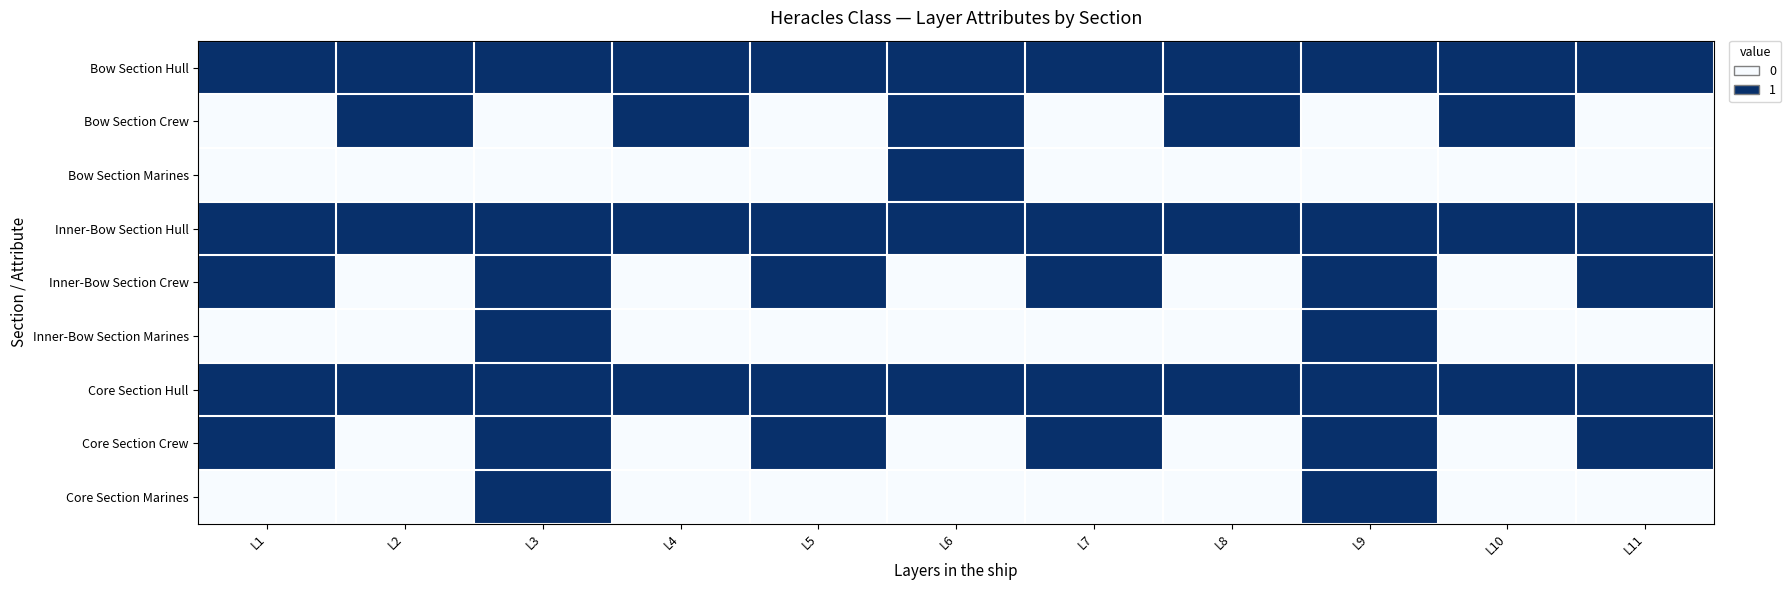

Reading left to right, list all the values displayed in this chart.

Bow Section Hull: L1=1	L2=1	L3=1	L4=1	L5=1	L6=1	L7=1	L8=1	L9=1	L10=1	L11=1
Bow Section Crew: L1=0	L2=1	L3=0	L4=1	L5=0	L6=1	L7=0	L8=1	L9=0	L10=1	L11=0
Bow Section Marines: L1=0	L2=0	L3=0	L4=0	L5=0	L6=1	L7=0	L8=0	L9=0	L10=0	L11=0
Inner-Bow Section Hull: L1=1	L2=1	L3=1	L4=1	L5=1	L6=1	L7=1	L8=1	L9=1	L10=1	L11=1
Inner-Bow Section Crew: L1=1	L2=0	L3=1	L4=0	L5=1	L6=0	L7=1	L8=0	L9=1	L10=0	L11=1
Inner-Bow Section Marines: L1=0	L2=0	L3=1	L4=0	L5=0	L6=0	L7=0	L8=0	L9=1	L10=0	L11=0
Core Section Hull: L1=1	L2=1	L3=1	L4=1	L5=1	L6=1	L7=1	L8=1	L9=1	L10=1	L11=1
Core Section Crew: L1=1	L2=0	L3=1	L4=0	L5=1	L6=0	L7=1	L8=0	L9=1	L10=0	L11=1
Core Section Marines: L1=0	L2=0	L3=1	L4=0	L5=0	L6=0	L7=0	L8=0	L9=1	L10=0	L11=0